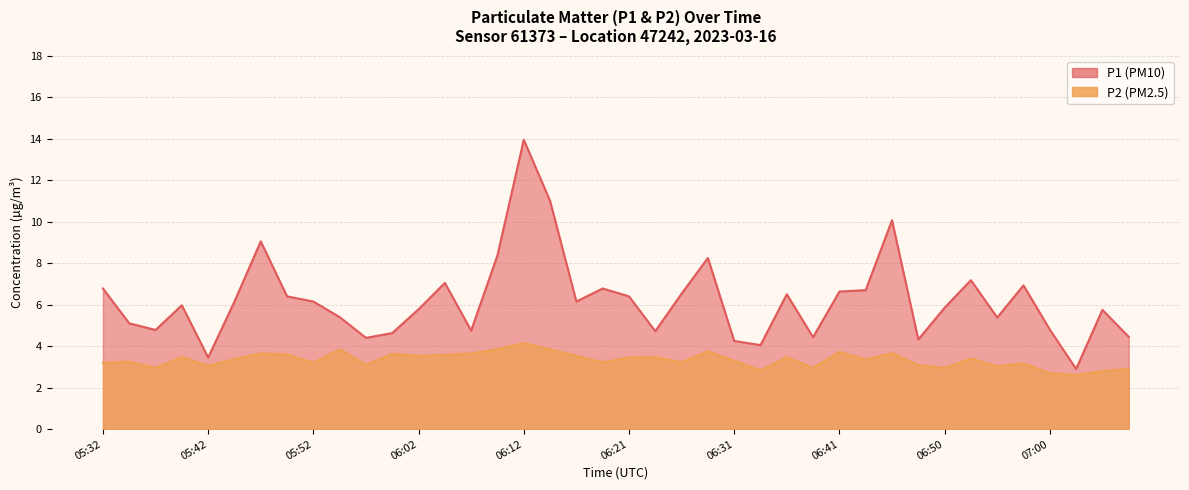

Which label corresponds to the largest value in the chart?

06:12